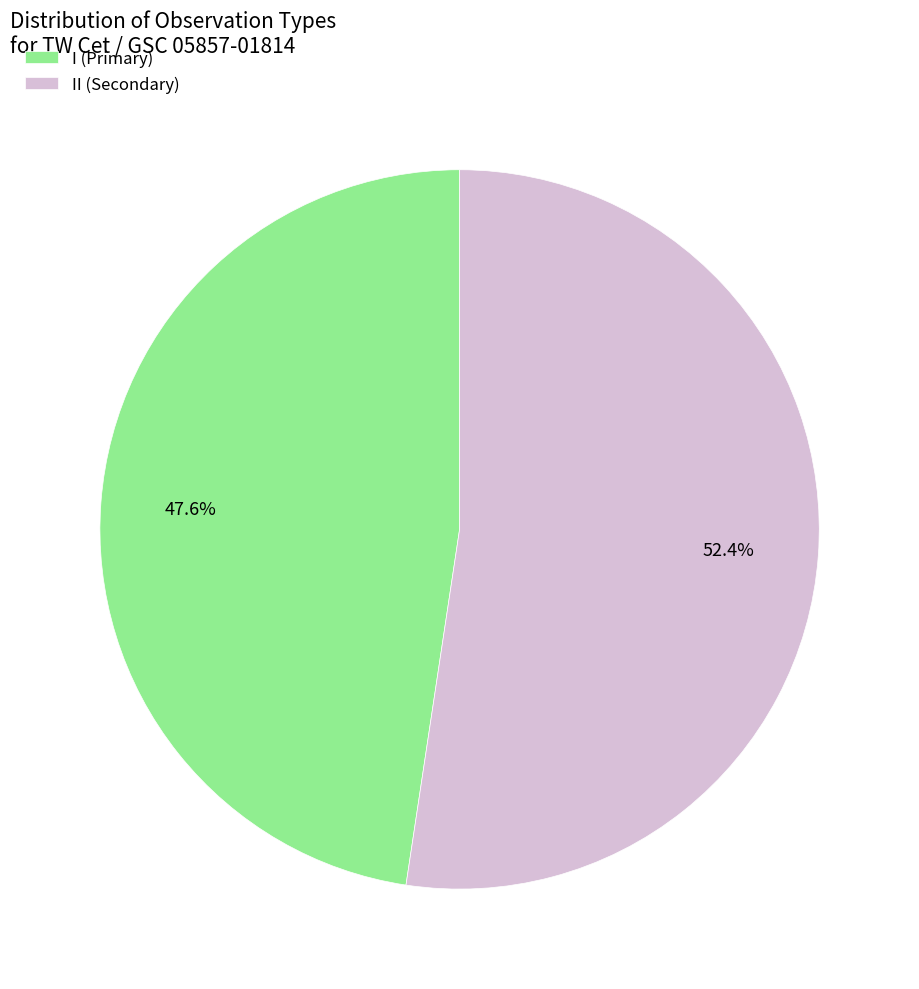

Is there any slice that represents more than half of the pie?

Yes